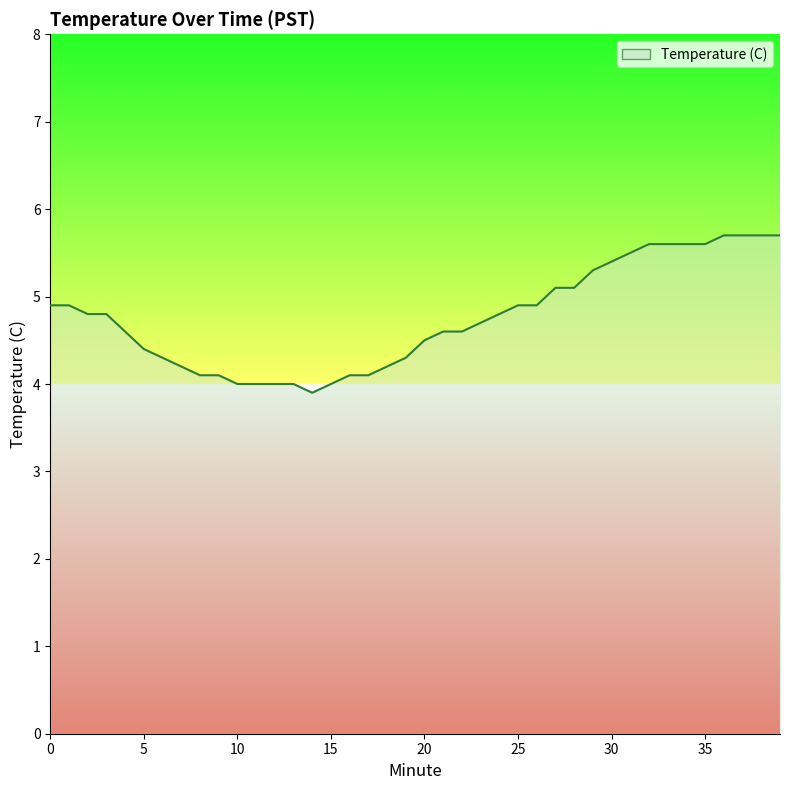

What is the minimum value shown in the chart?

3.9